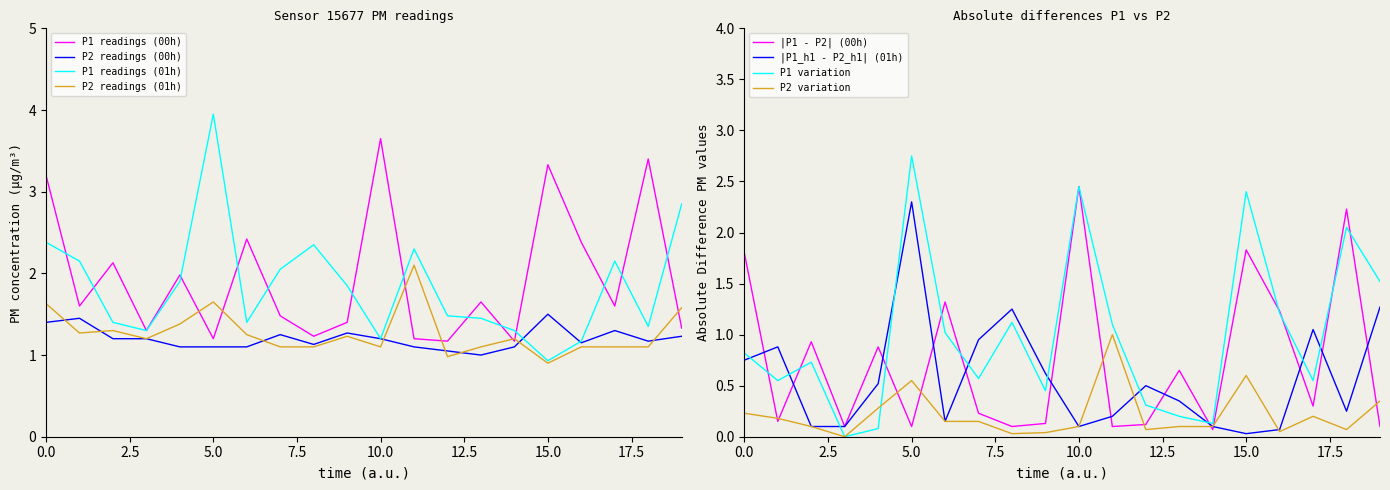

What is the spread (max minus min) of values at 18:00?

2.3